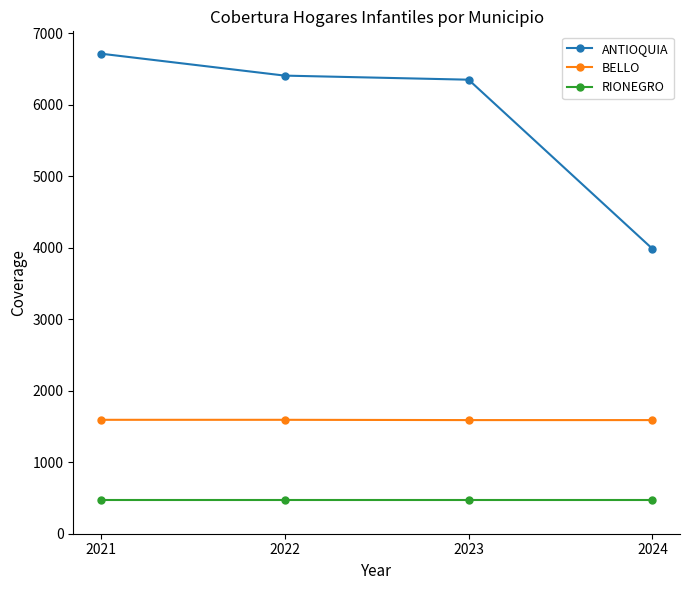

True or false: BELLO and ANTIOQUIA intersect in this chart.

False